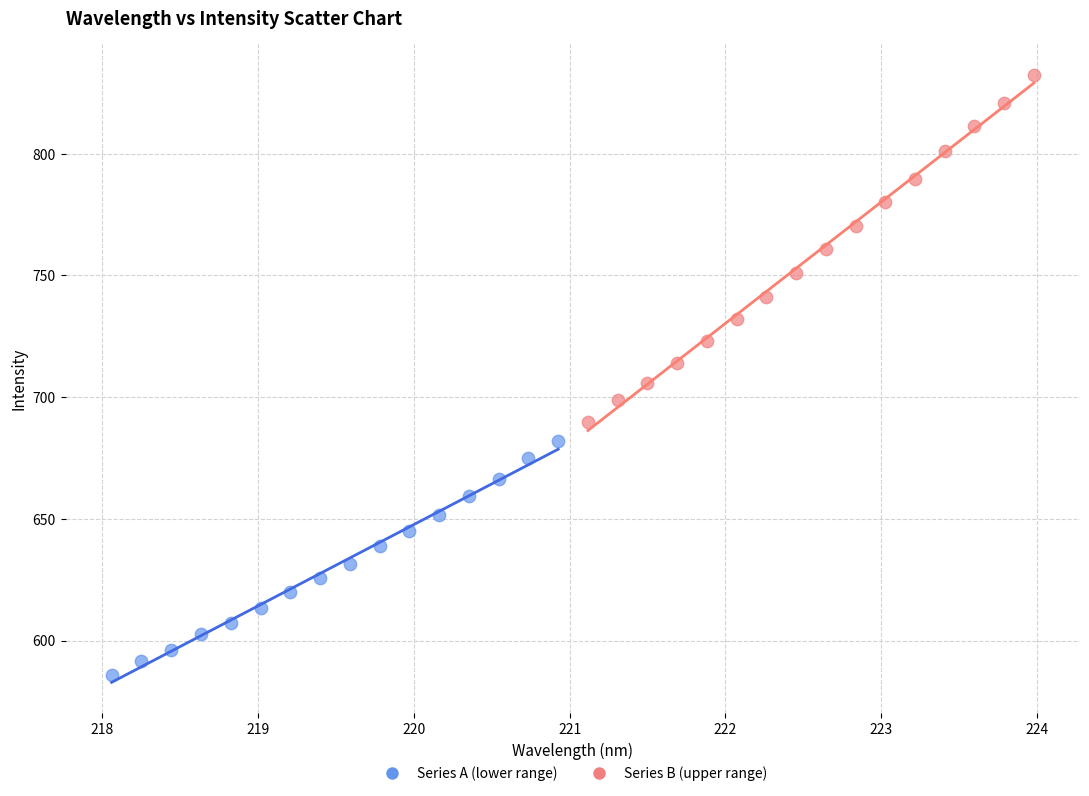

Which series reaches the maximum Y coordinate?

Series B (upper range)